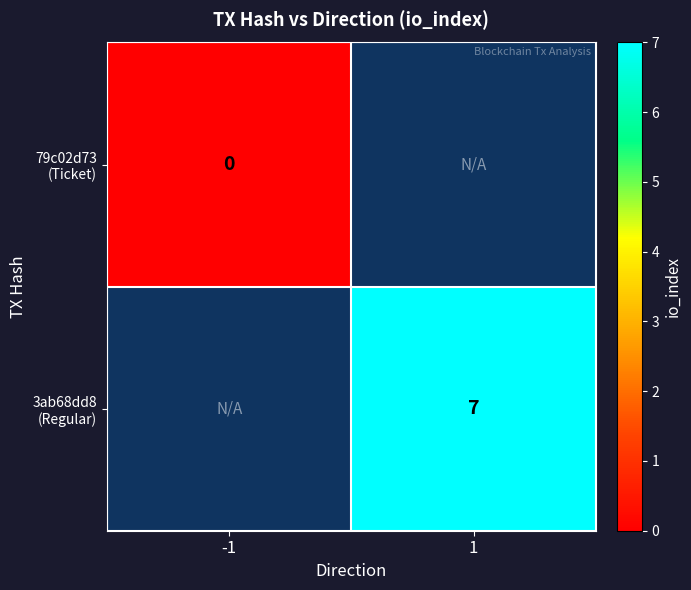

List the series in order of their peak value, lowest first.

79c02d73 (Ticket), 3ab68dd8 (Regular)